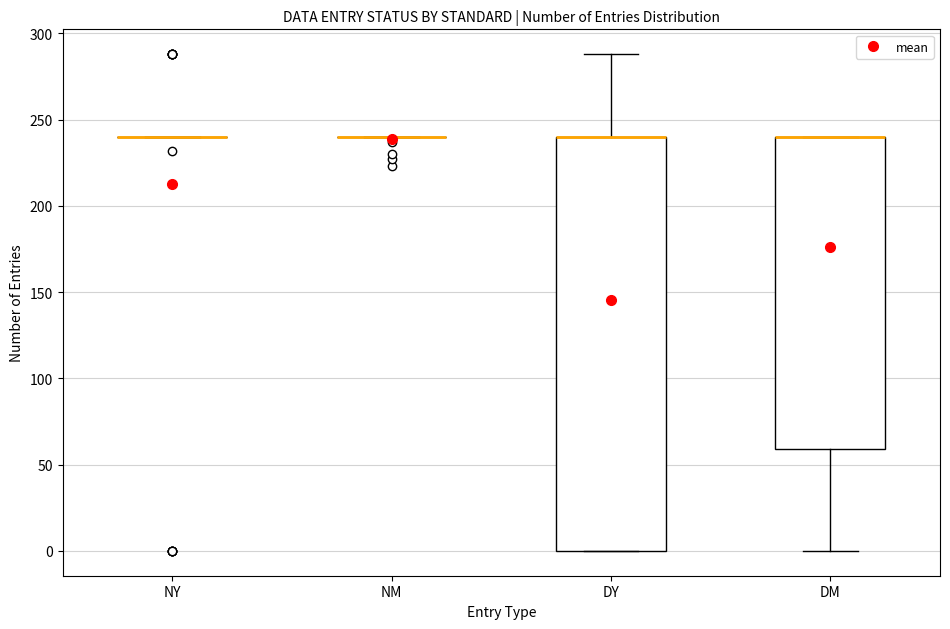

Comparing the boxes themselves (not the whiskers), which one is the tallest?

DY